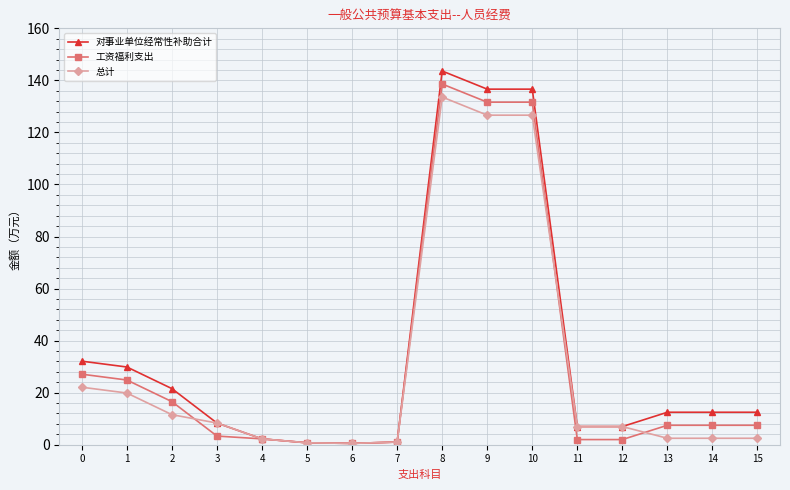

True or false: 对事业单位经常性补助合计 has more than 0 interior local peaks.

True